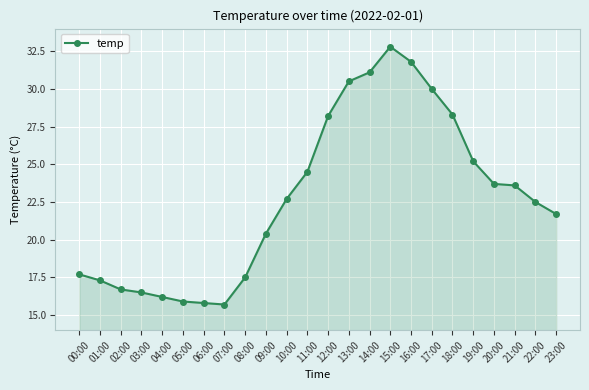

Count the number of values greater than 22.

13